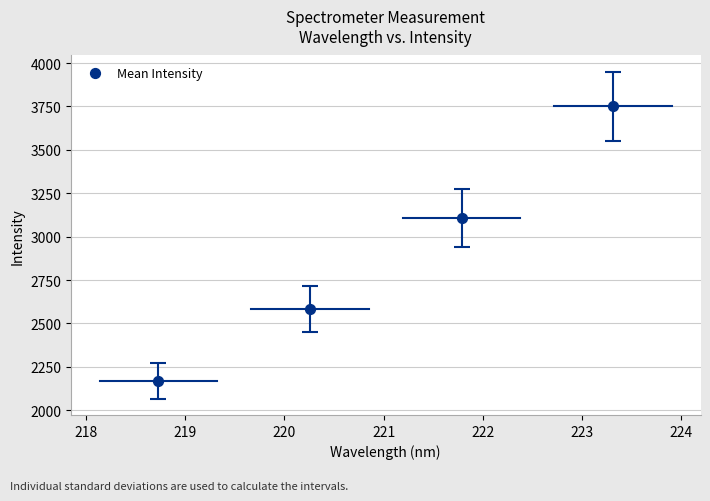

What is the average Y value?

2903.3